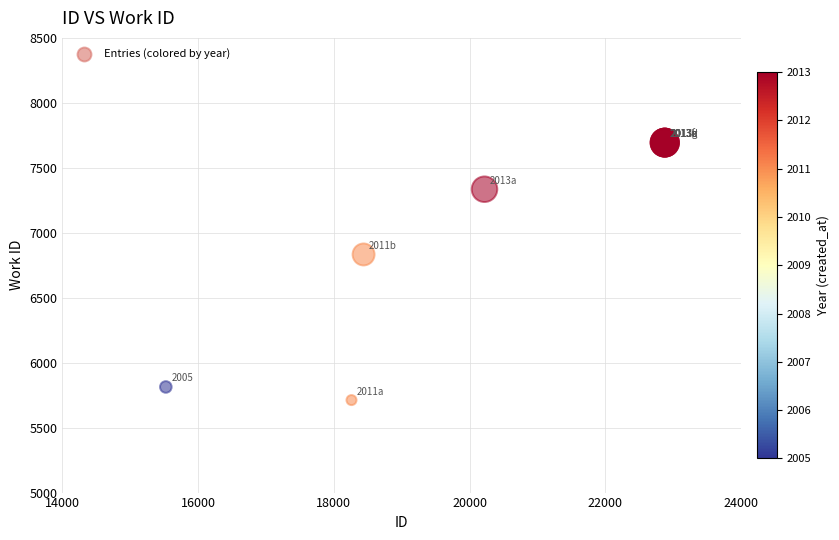

What Y value in the scatter plot is closest to 6703?

6833